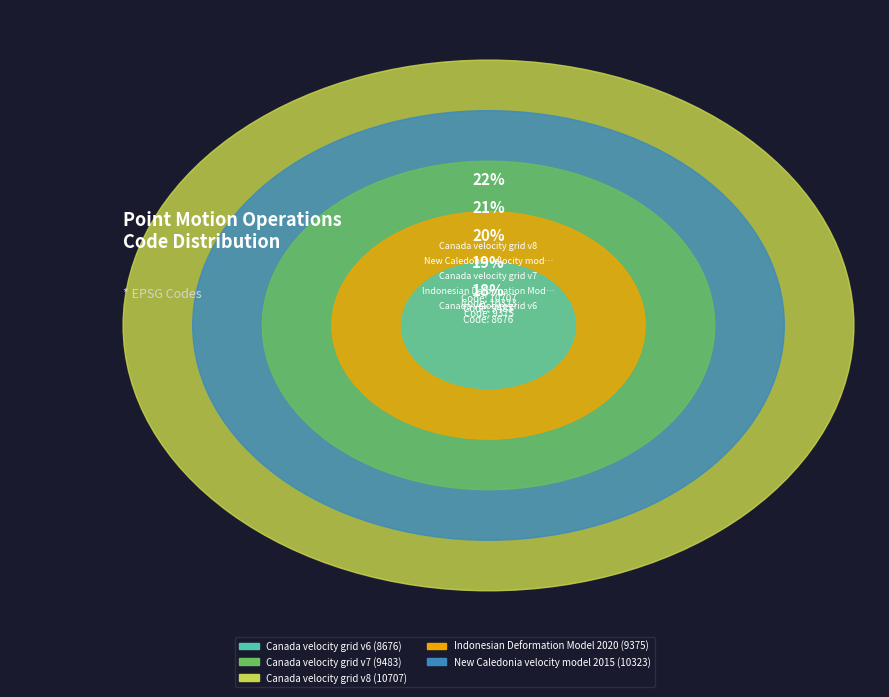

Is there any slice that represents more than half of the pie?

No